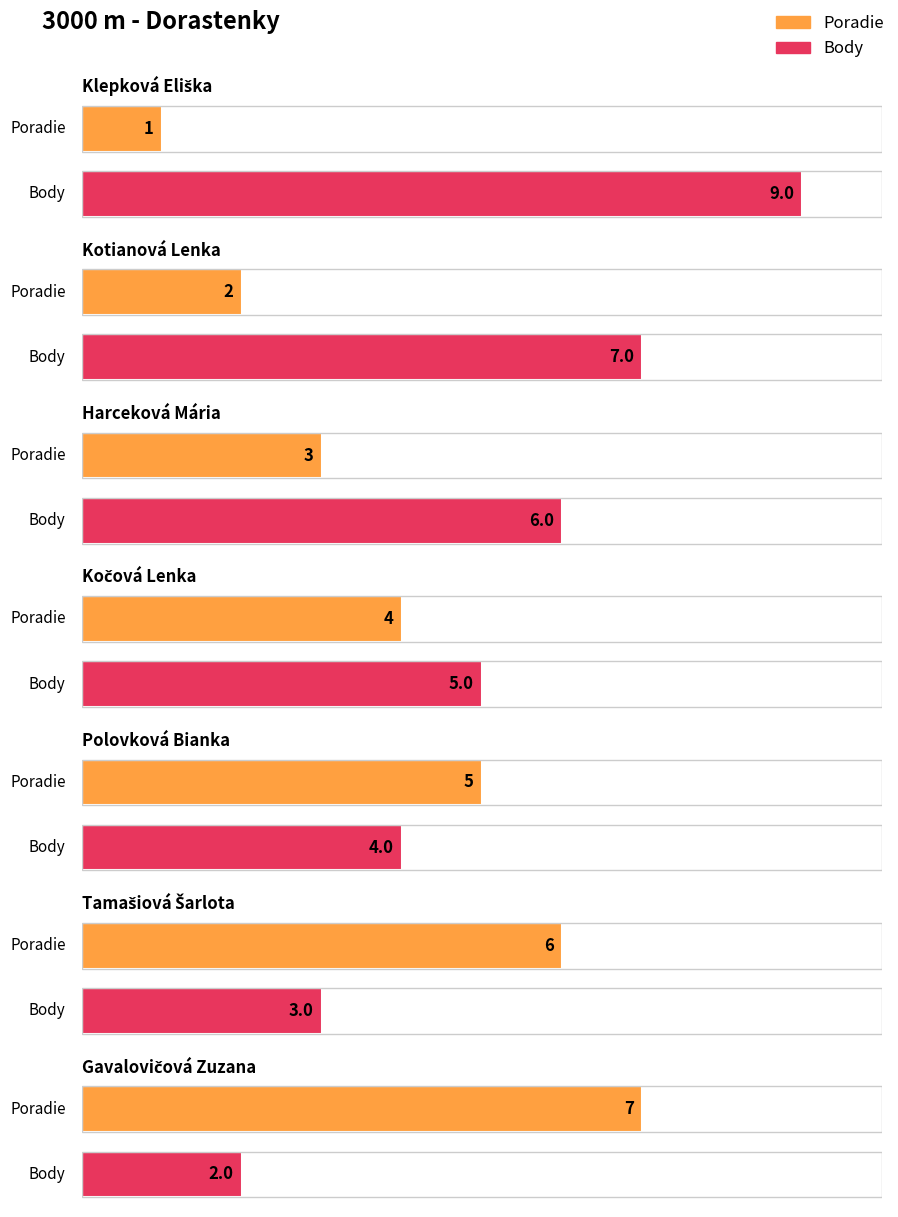

What are all the series names shown in the legend?

Poradie, Body